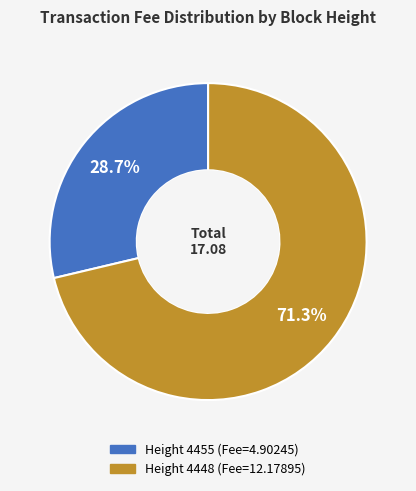

To the nearest percent, what percentage of the pie is Height 4448?

71%